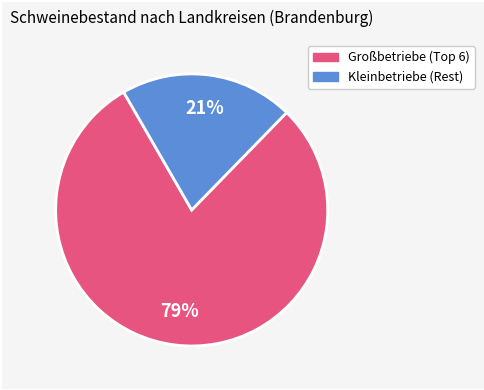

Count the number of slices in the pie.

2